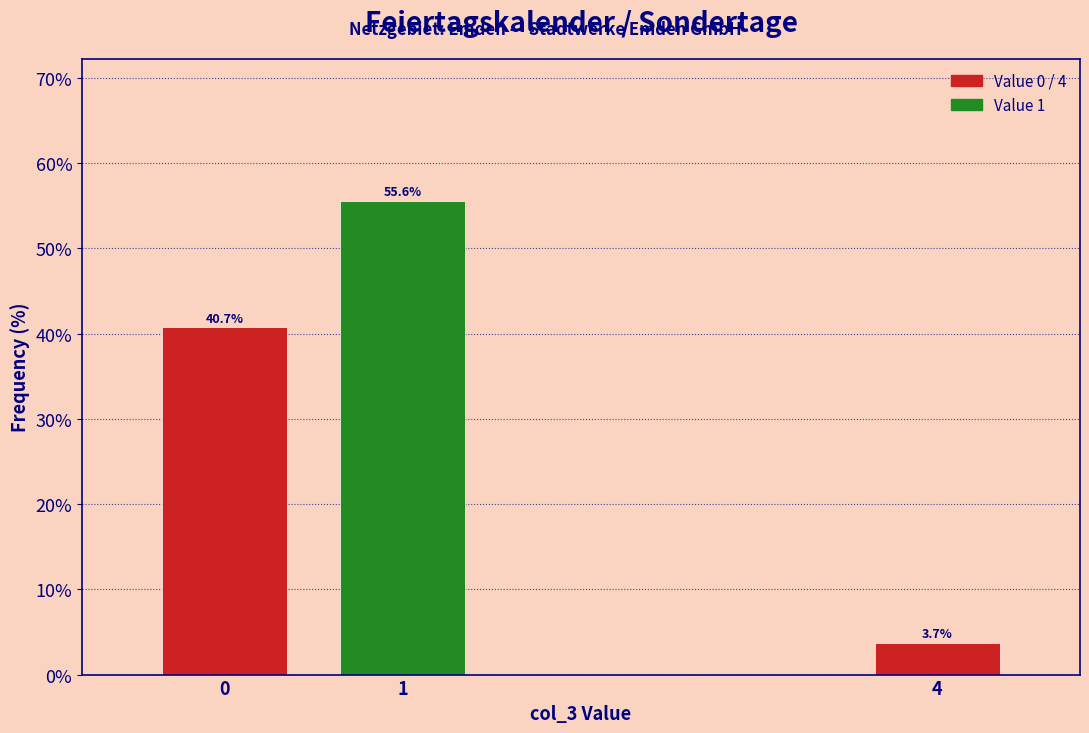

Reading left to right, what are all the values shown in this chart?

0=40.7	1=55.6	4=3.7